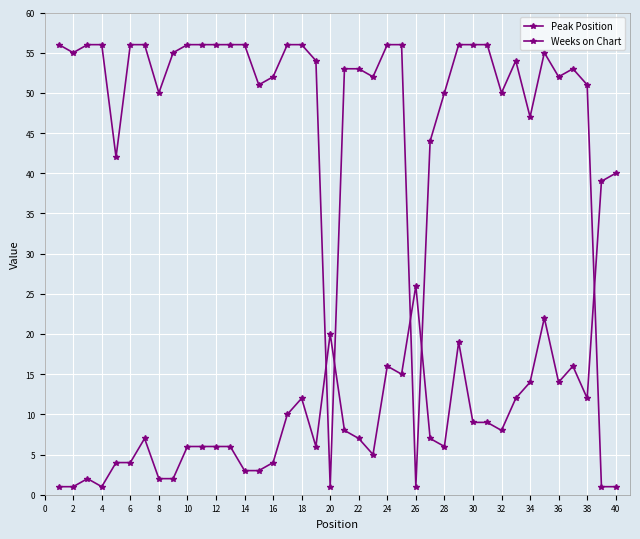

At which category does Weeks on Chart reach its first local valley?

2